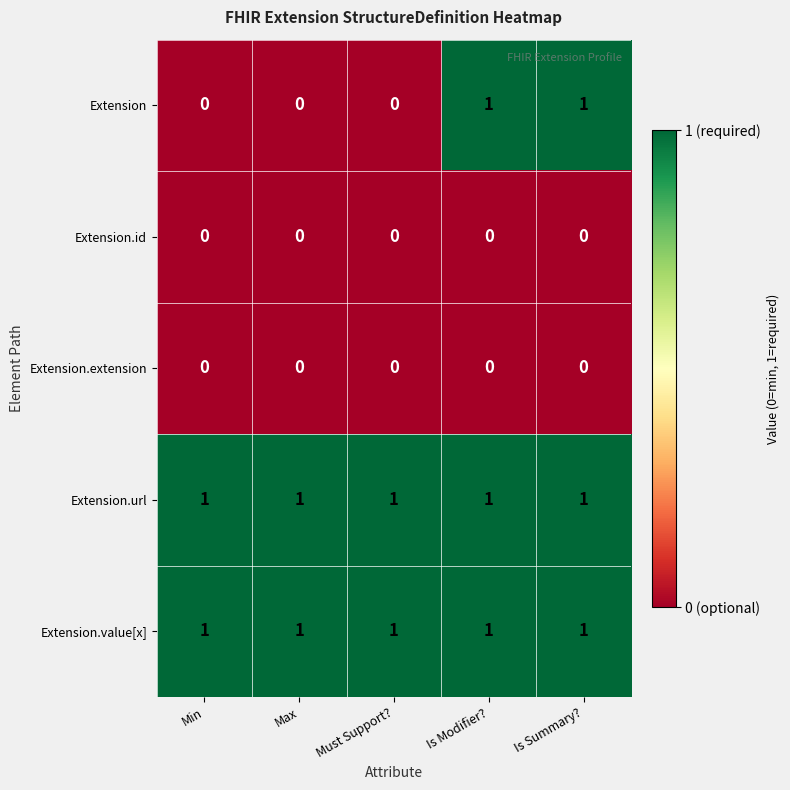

Is the value of Extension.extension at Is Modifier? greater than the value of Extension.url at Min?

No